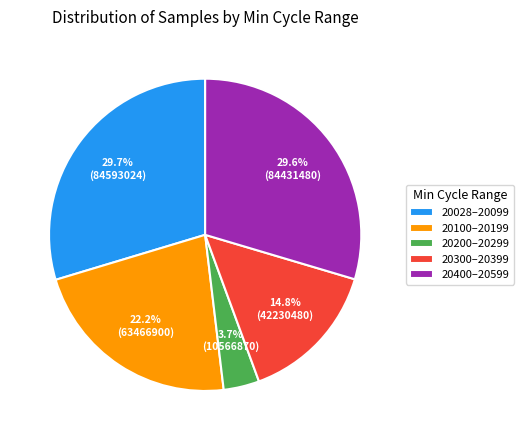

Is there a majority slice in this chart?

No